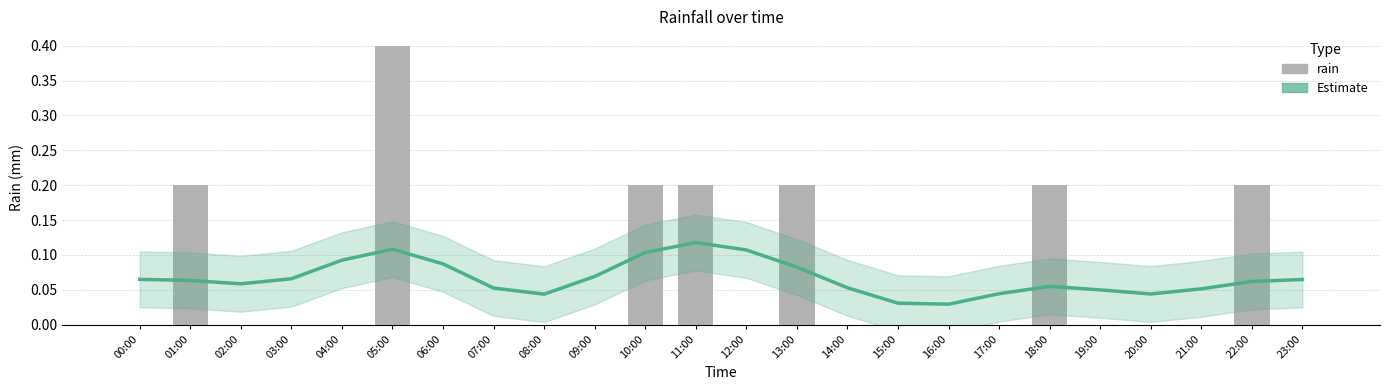

Which series has the widest spread of values?

rain